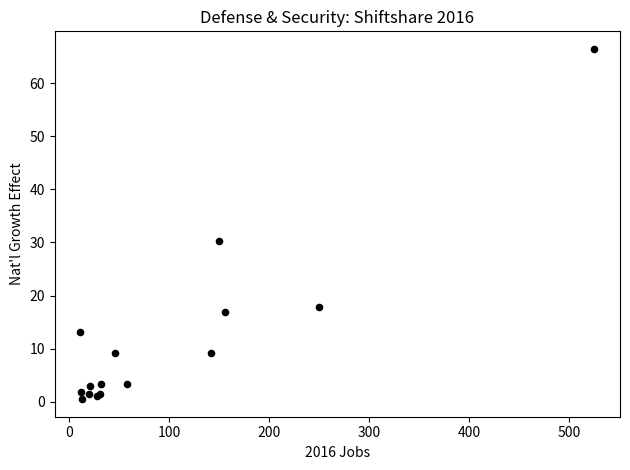

What Y value in the scatter plot is closest to 33?

30.2